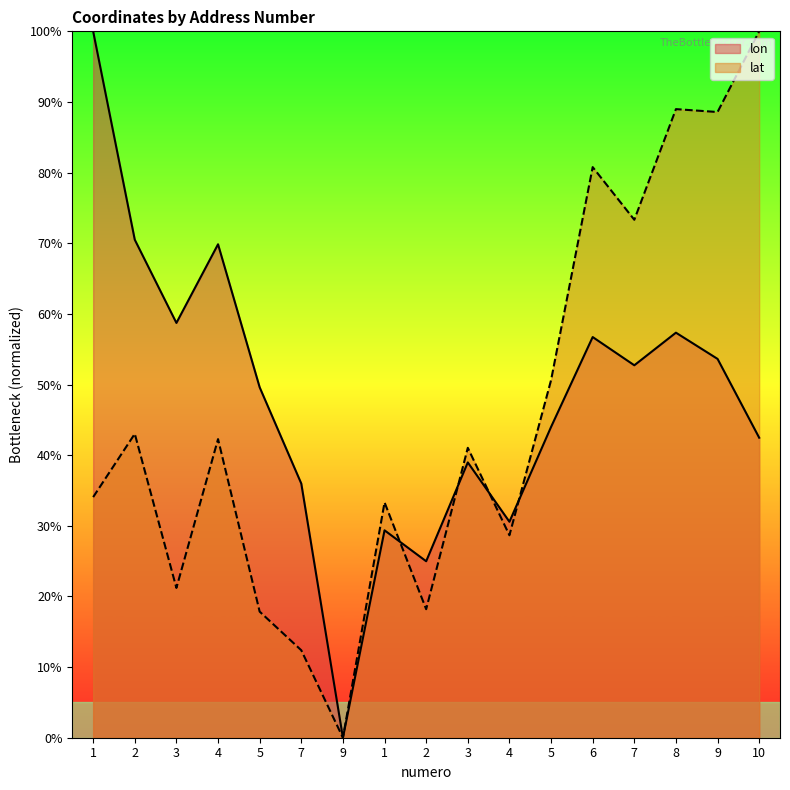

Which series ends up on top after the final intersection of lon and lat?

lat